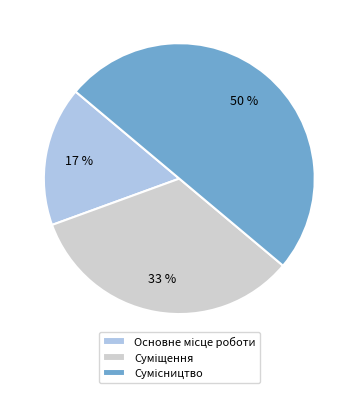

To the nearest percent, what is the difference between the largest and smallest slice percentages?

33%